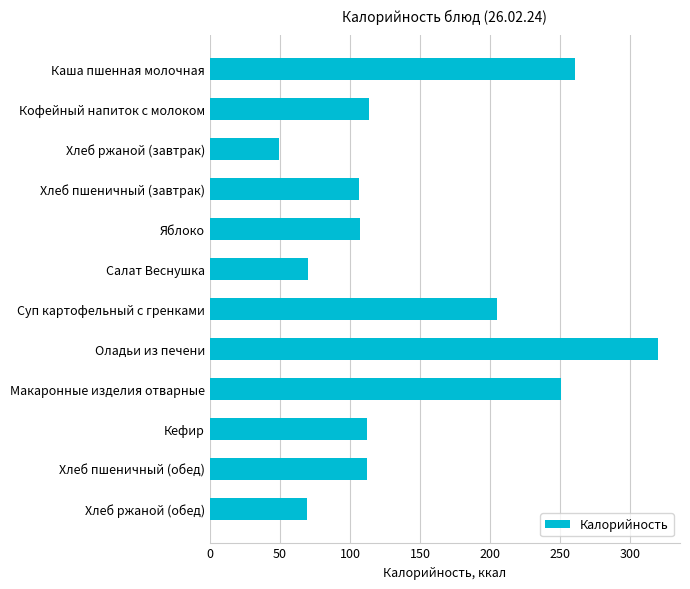

Approximately how many times larger is the value at Макаронные изделия отварные compared to Хлеб пшеничный (обед)?

2.2